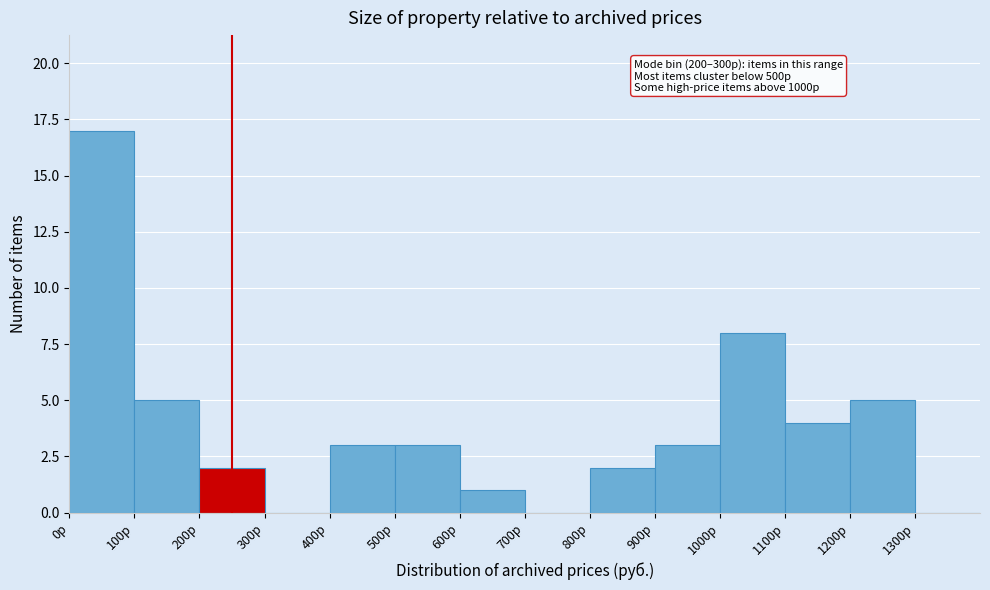

Over which range of the x-axis is the bar tallest?

0 to 100